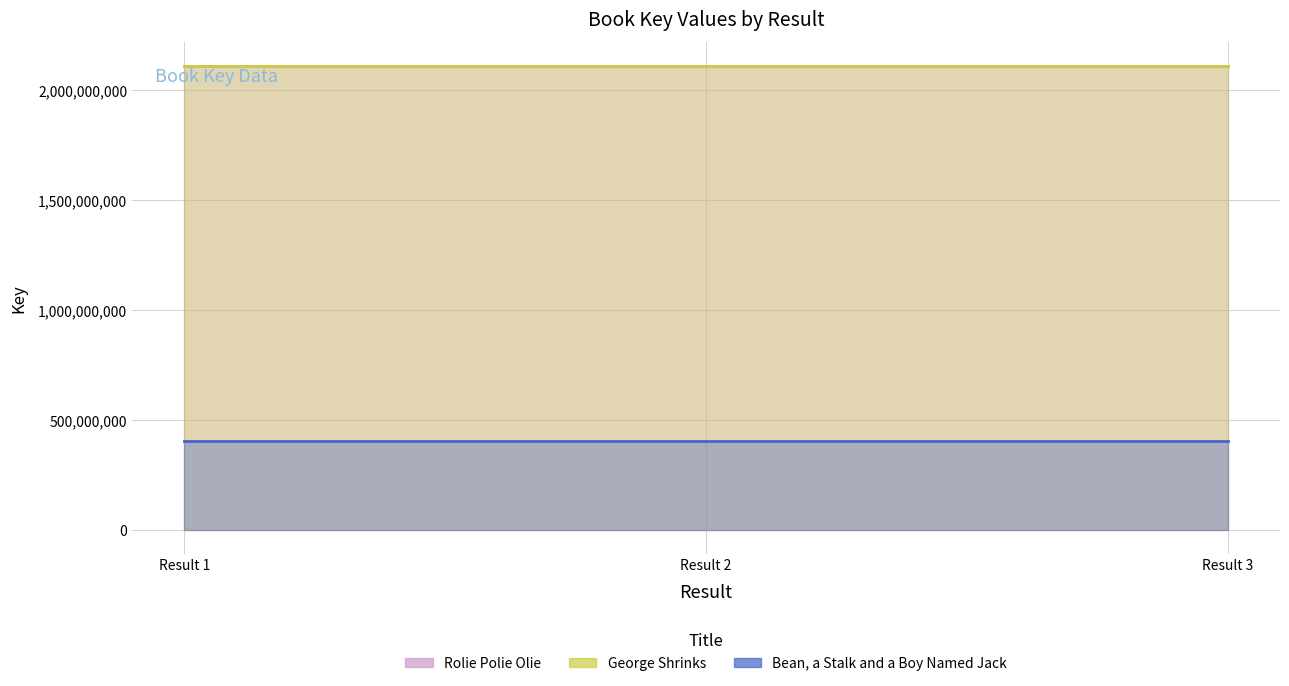

List the series in order of their peak value, highest first.

Rolie Polie Olie, George Shrinks, Bean, a Stalk and a Boy Named Jack